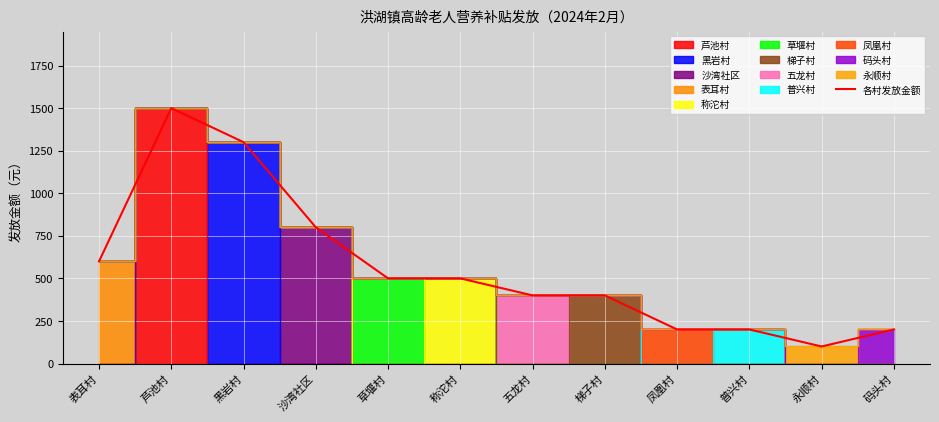

How many categories are shown in the chart?

12